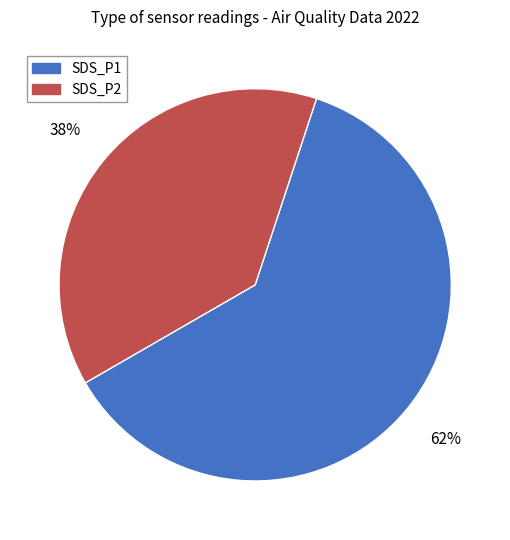

Count the number of slices in the pie.

2